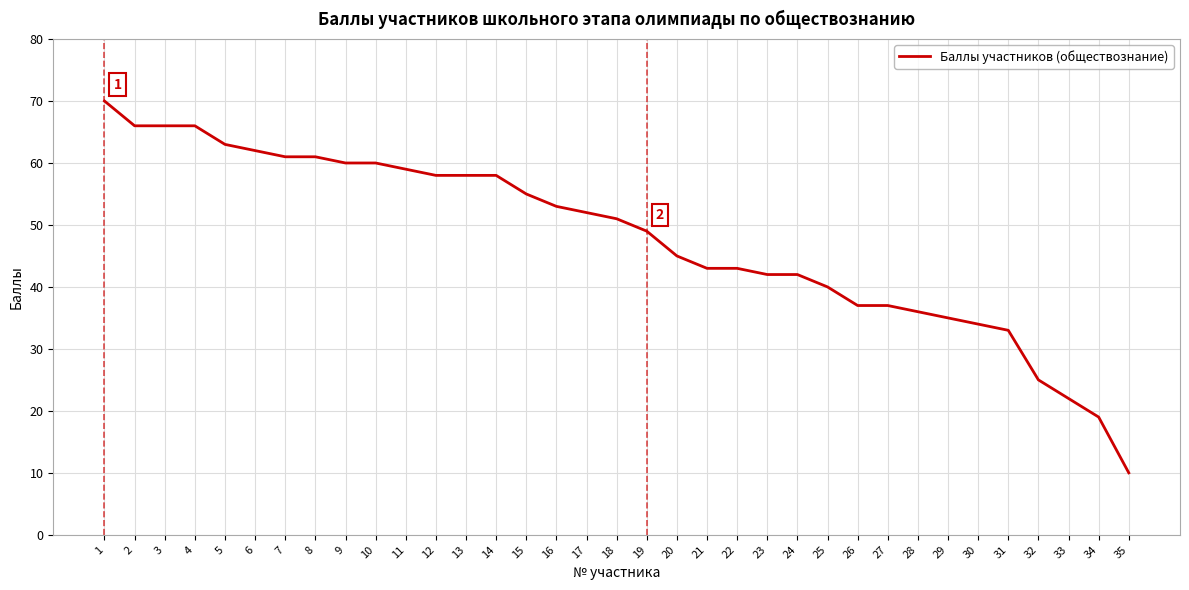

Reading left to right, what are all the values shown in this chart?

1=70	2=66	3=66	4=66	5=63	6=62	7=61	8=61	9=60	10=60	11=59	12=58	13=58	14=58	15=55	16=53	17=52	18=51	19=49	20=45	21=43	22=43	23=42	24=42	25=40	26=37	27=37	28=36	29=35	30=34	31=33	32=25	33=22	34=19	35=10